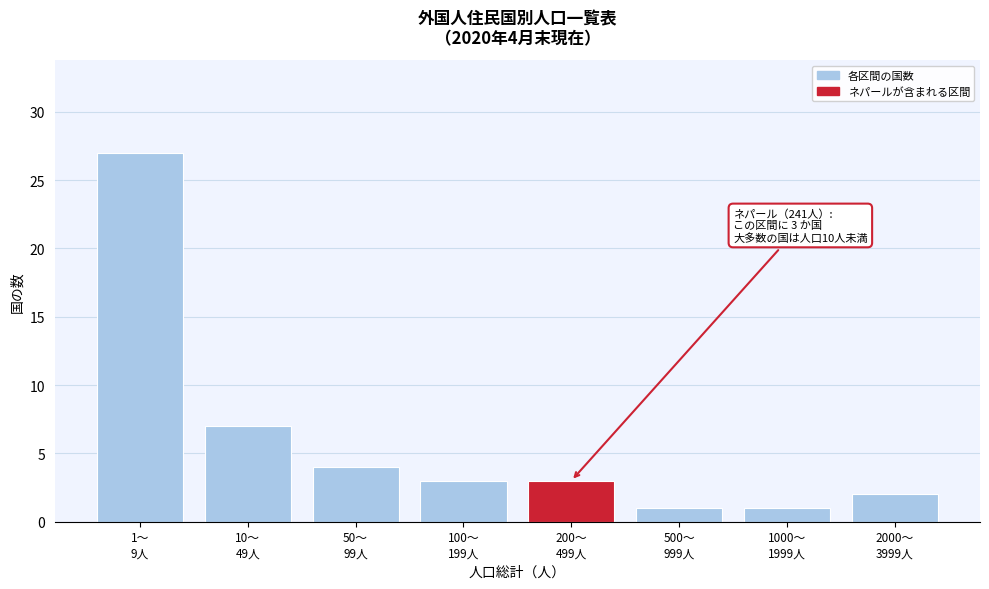

Reading left to right, list all the values displayed in this chart.

27	7	4	3	3	1	1	2